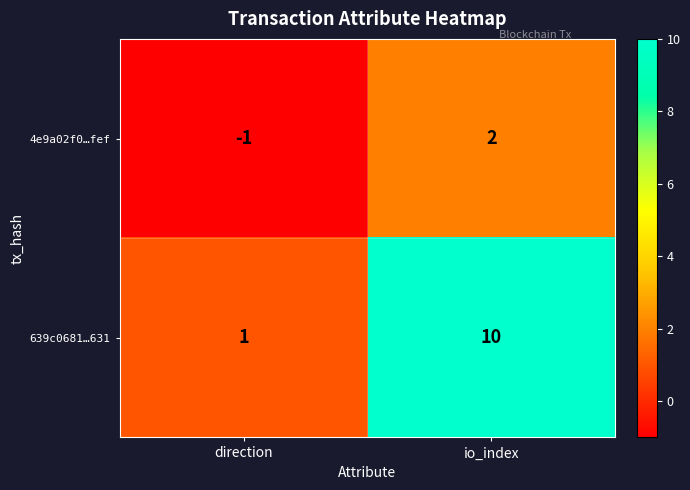

Which series has the largest total across all categories?

639c0681…631